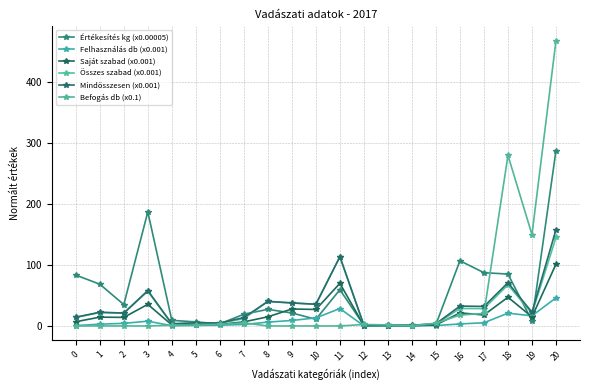

How many lines are shown in the chart?

6